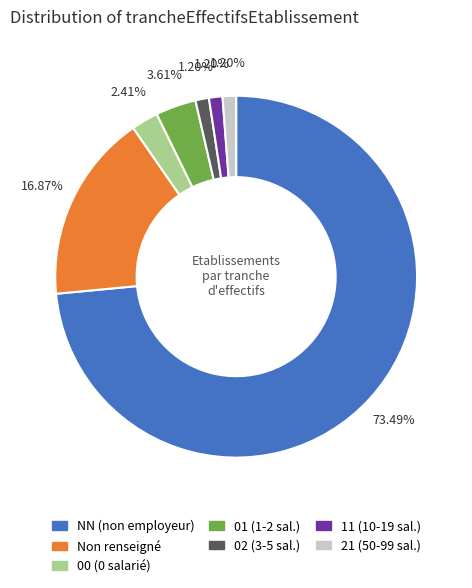

Is there a majority slice in this chart?

Yes